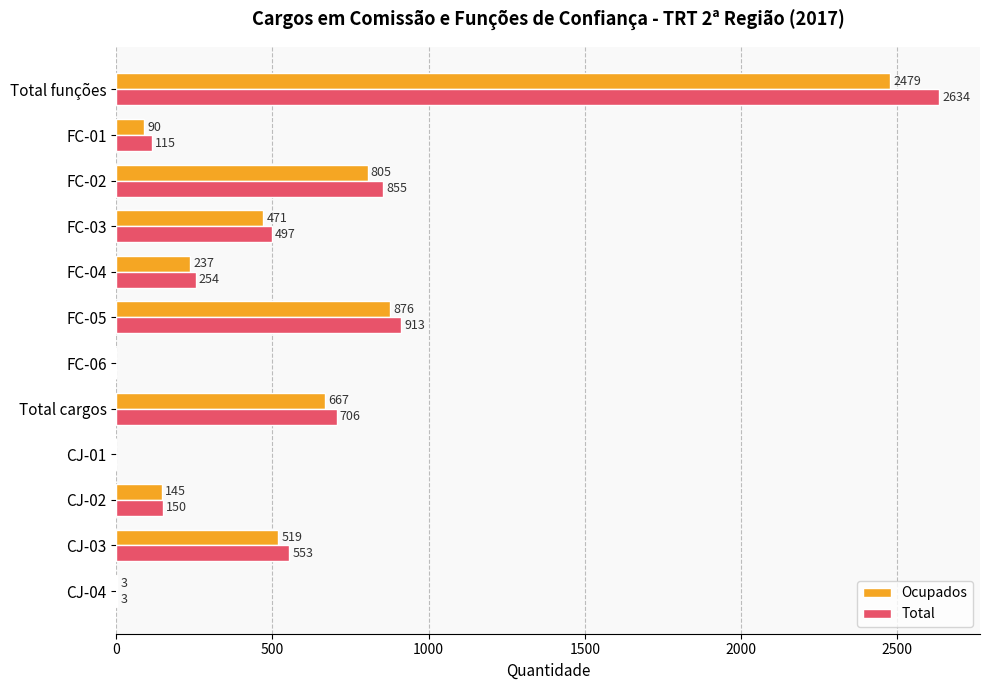

What is the maximum value shown in the chart?

2634